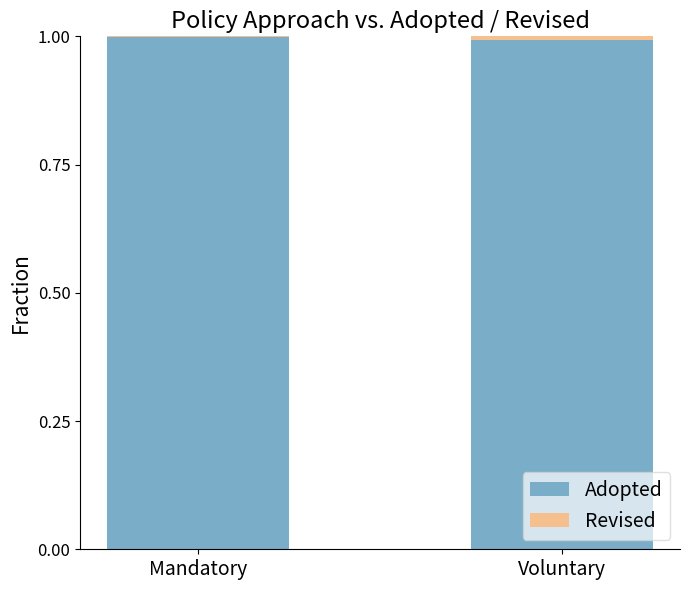

True or false: Adopted has a value of 1.6 at Voluntary.

False